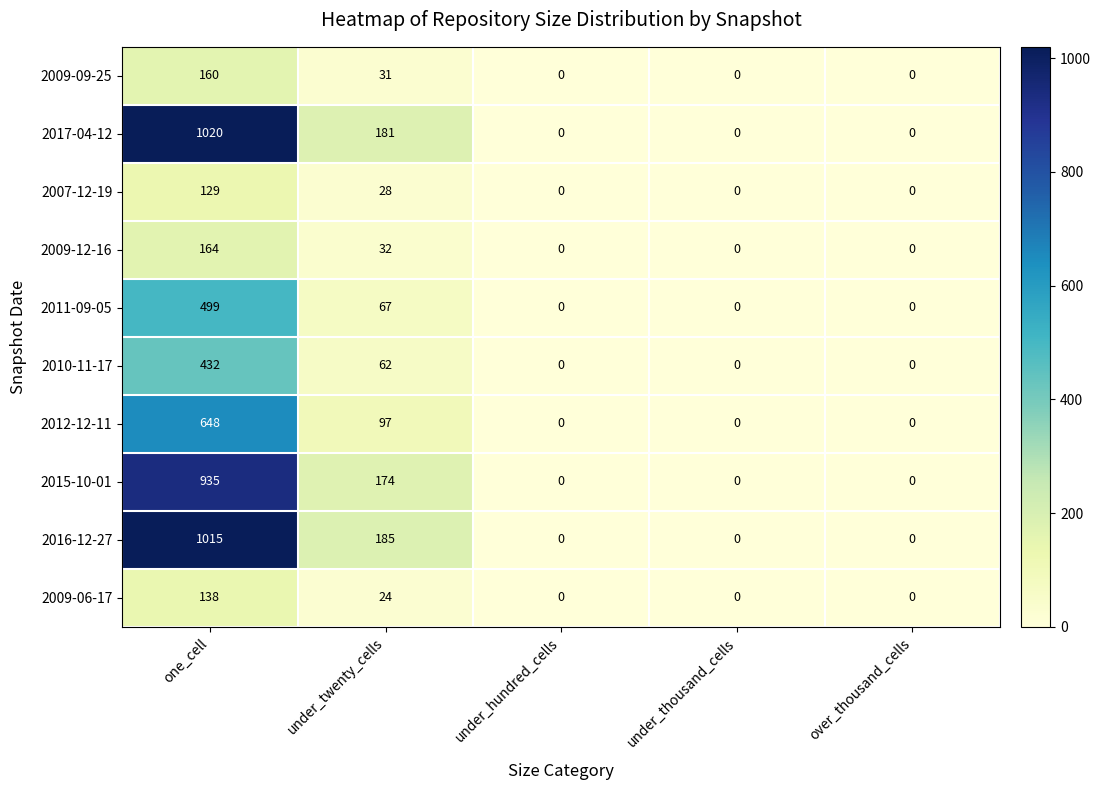

How many data points does each series have?

5